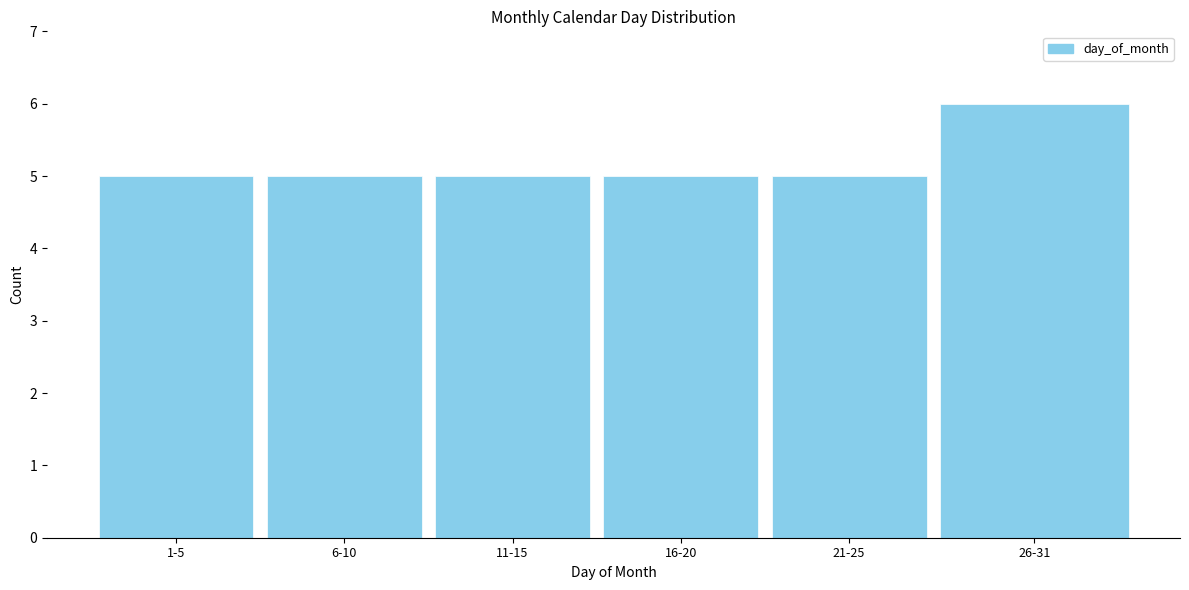

Reading right to left, extract all data points from this chart.

6	5	5	5	5	5